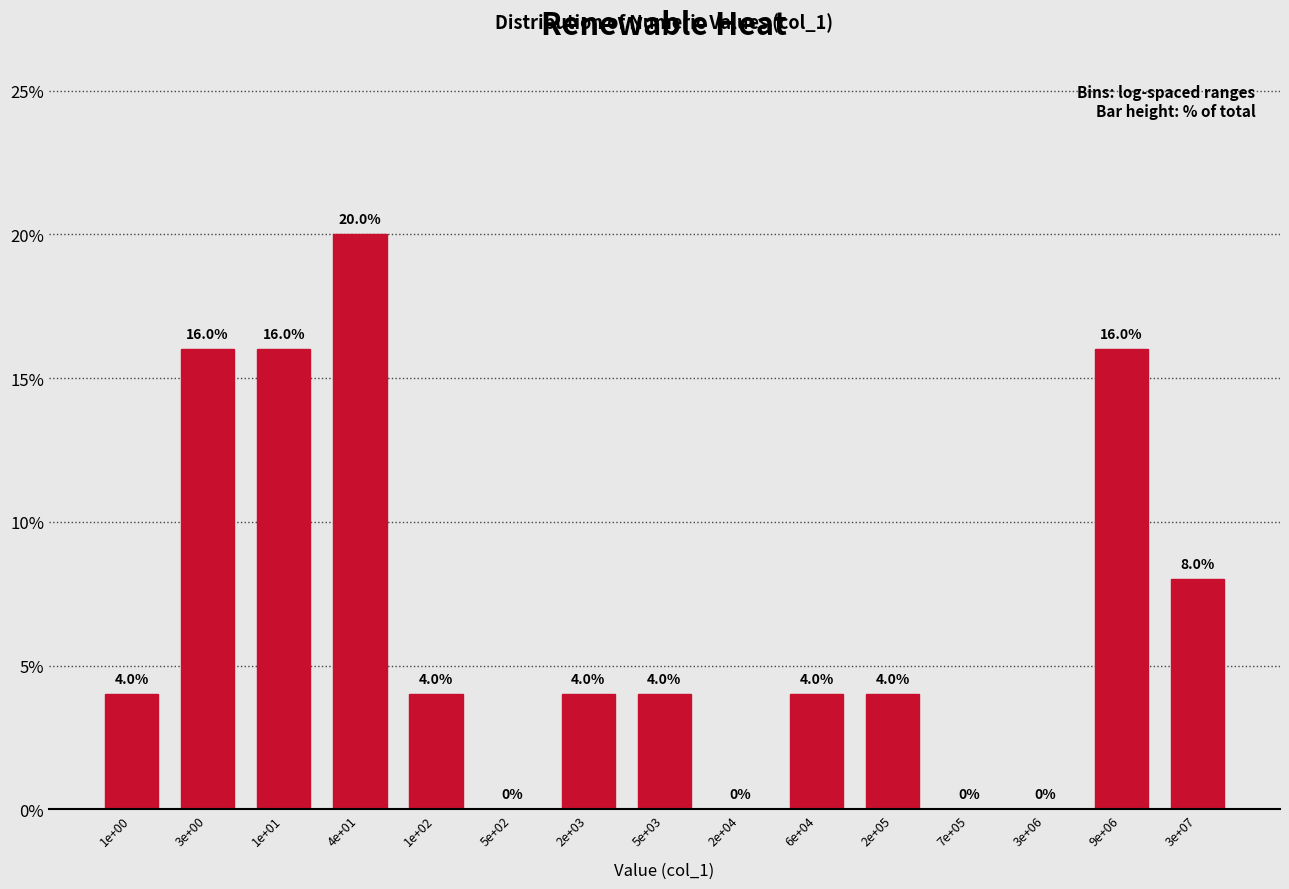

Reading right to left, extract all data points from this chart.

3e+07=8	9e+06=16	3e+06=0	7e+05=0	2e+05=4	6e+04=4	2e+04=0	5e+03=4	2e+03=4	5e+02=0	1e+02=4	4e+01=20	1e+01=16	3e+00=16	1e+00=4